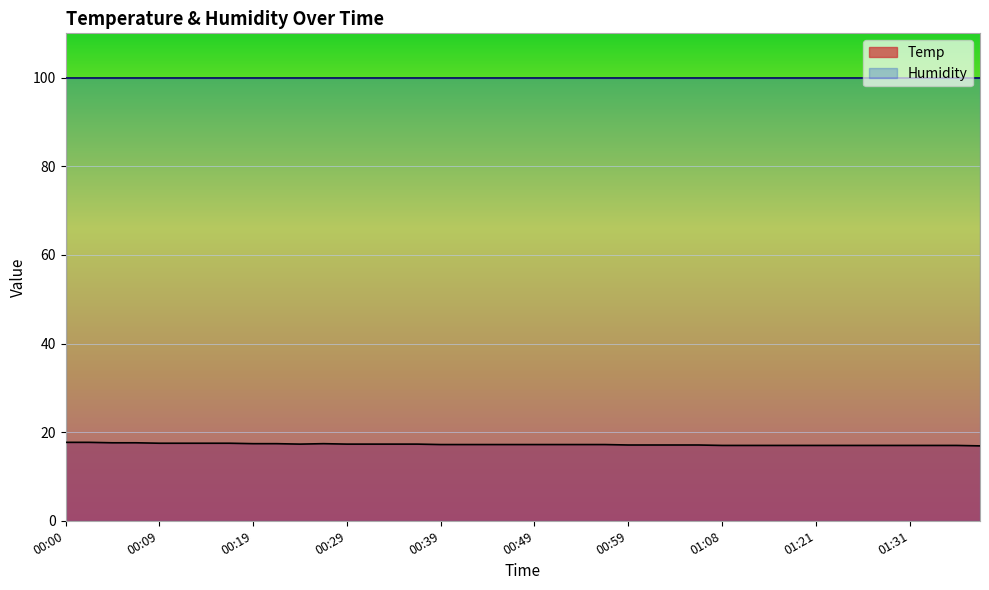

At which label is the value closest to 17?

01:08